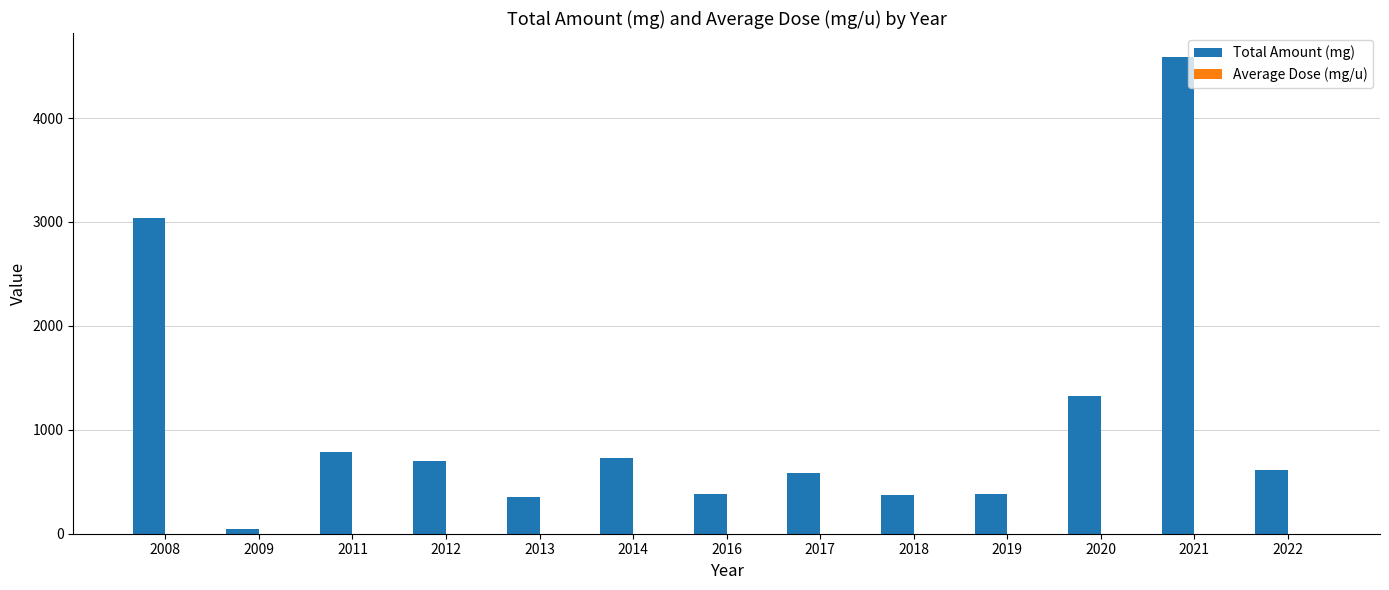

True or false: Total Amount (mg) has a value of 616.7 at 2022.

True